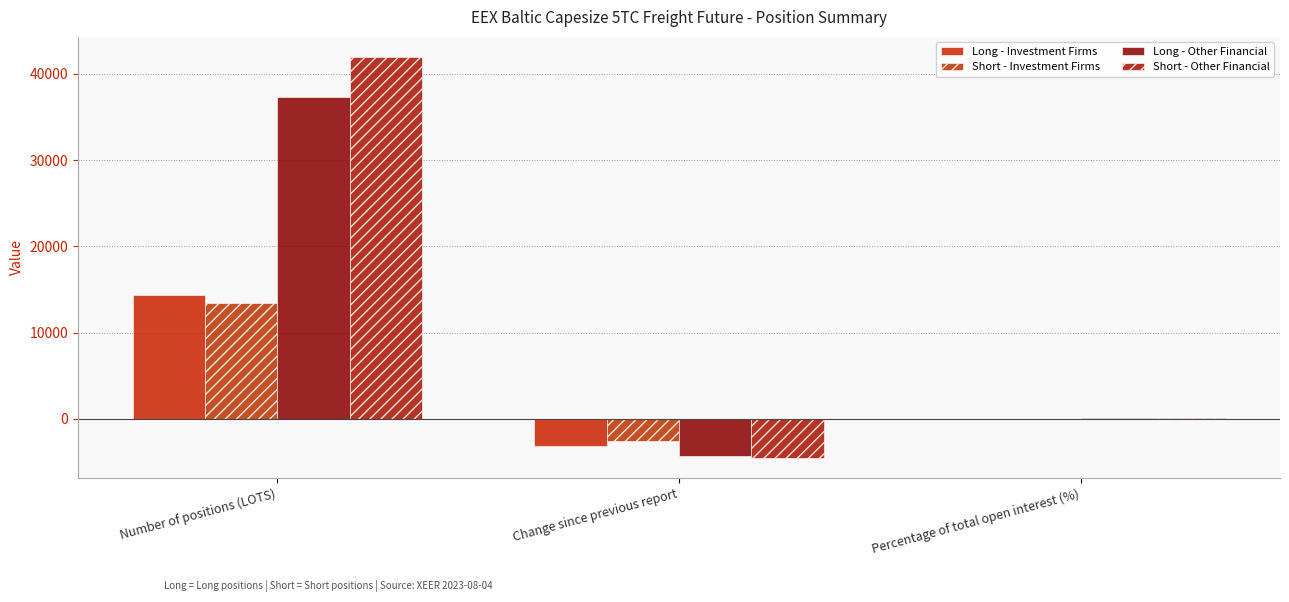

How many groups of bars are there?

3